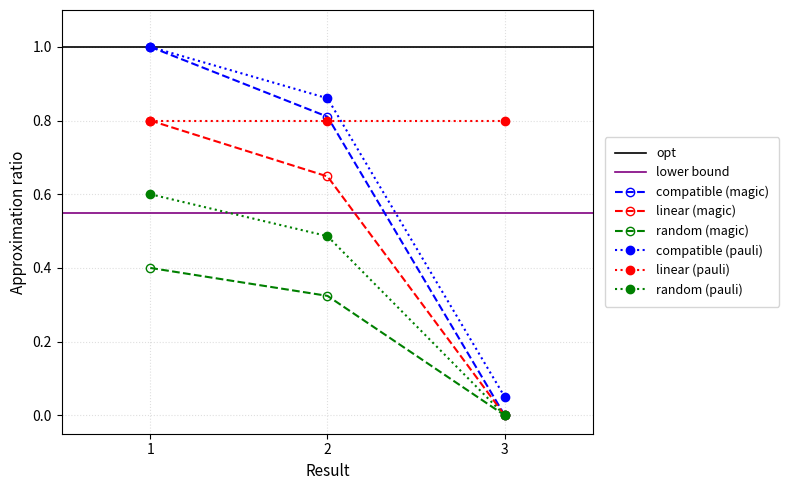

Does the chart display data point markers on the line(s)?

Yes